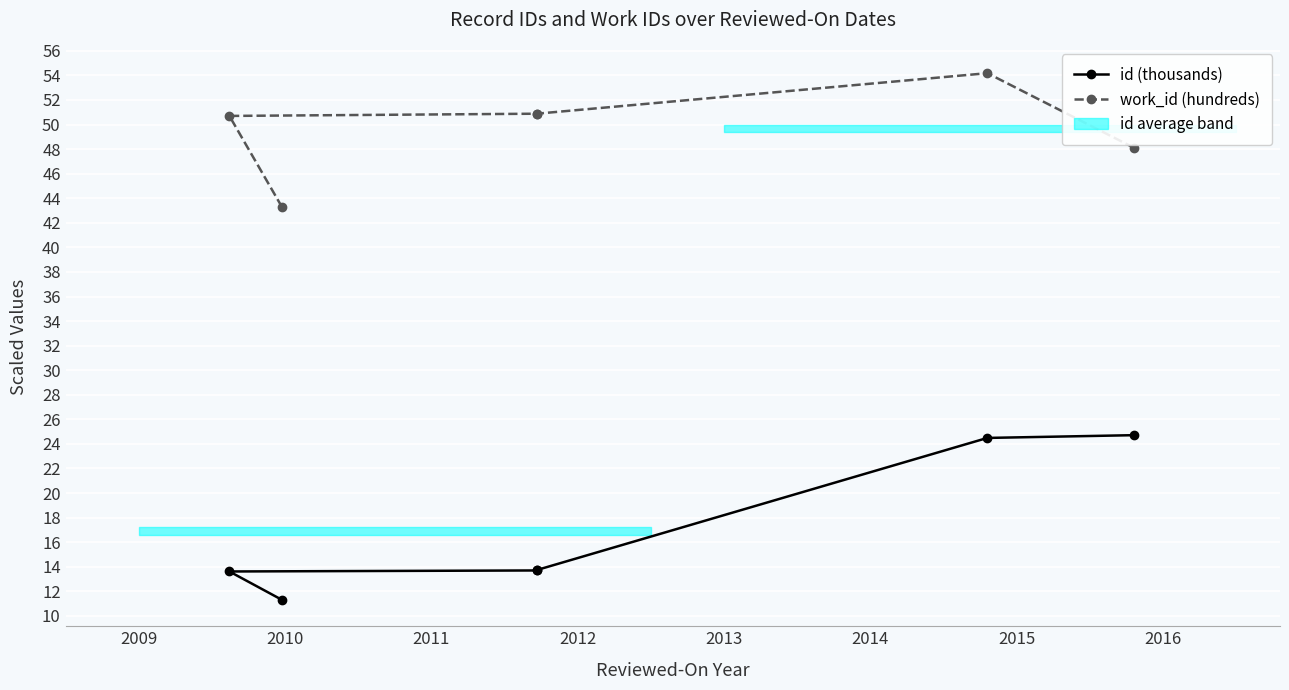

Is the value of work_id (hundreds) at 2011 greater than the value of id (thousands) at 2012?

Yes